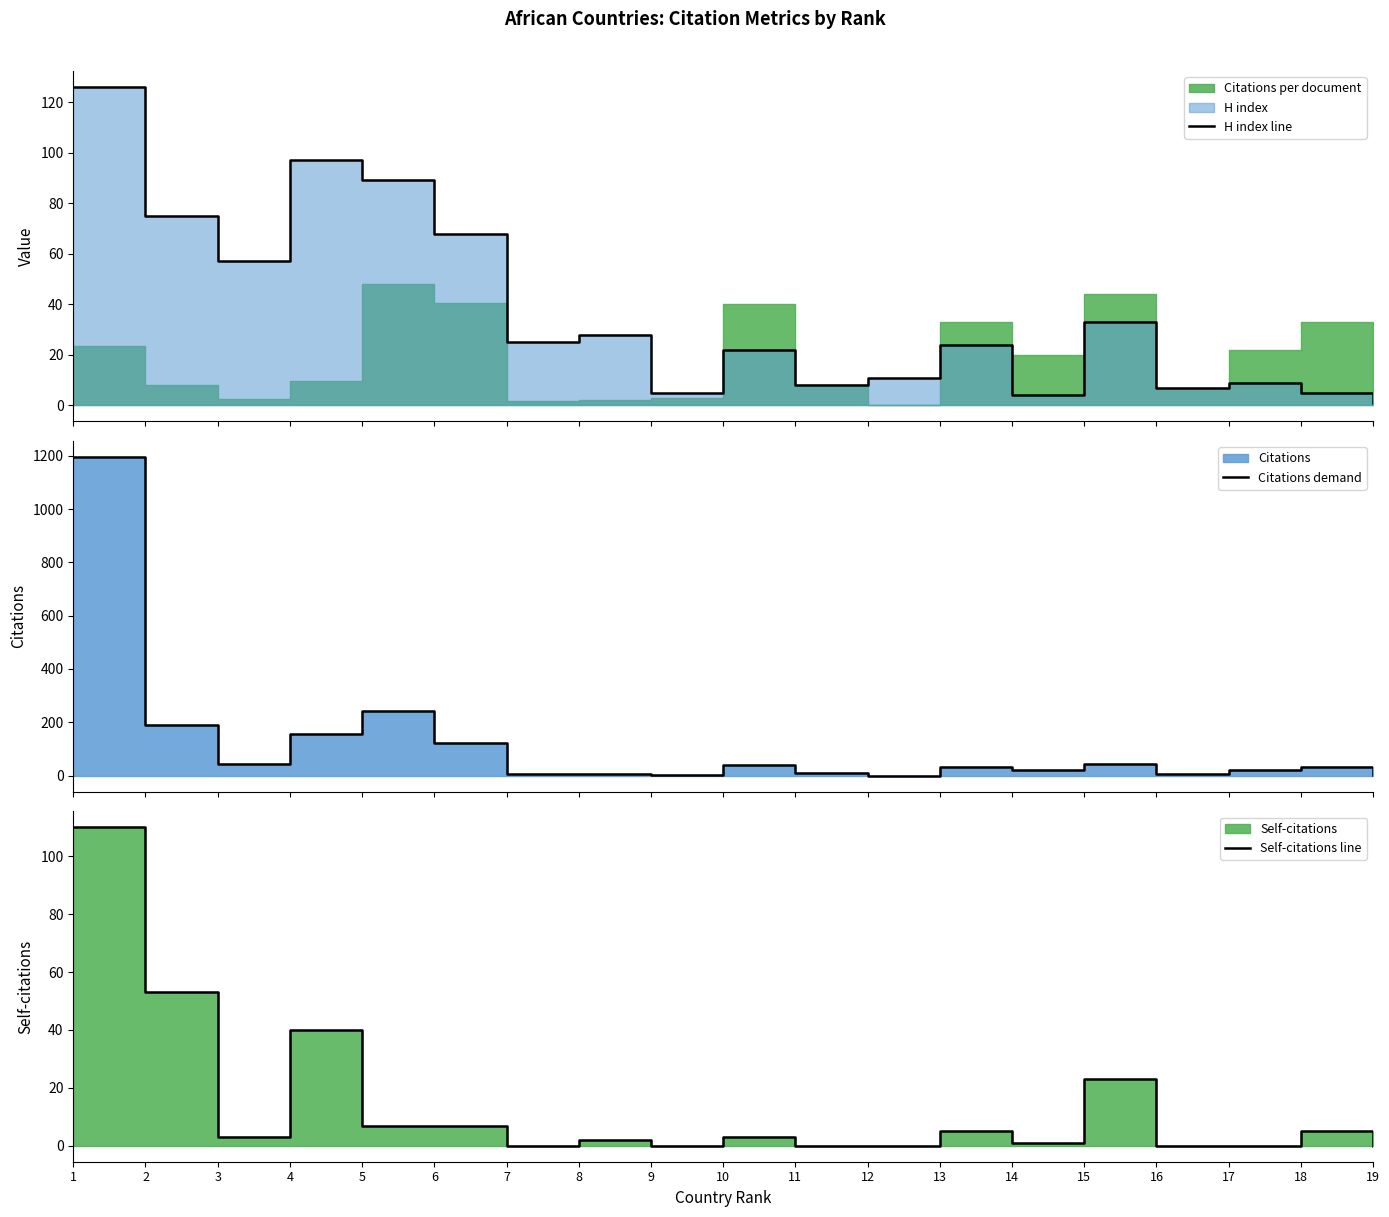

What is the approximate value of H index line at 2?

75